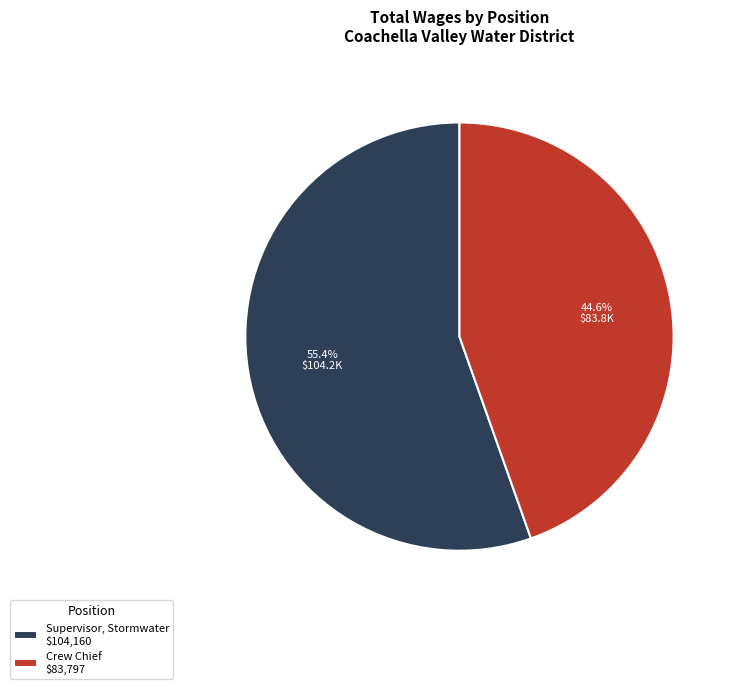

To the nearest percent, what portion does Supervisor, Stormwater represent?

55%